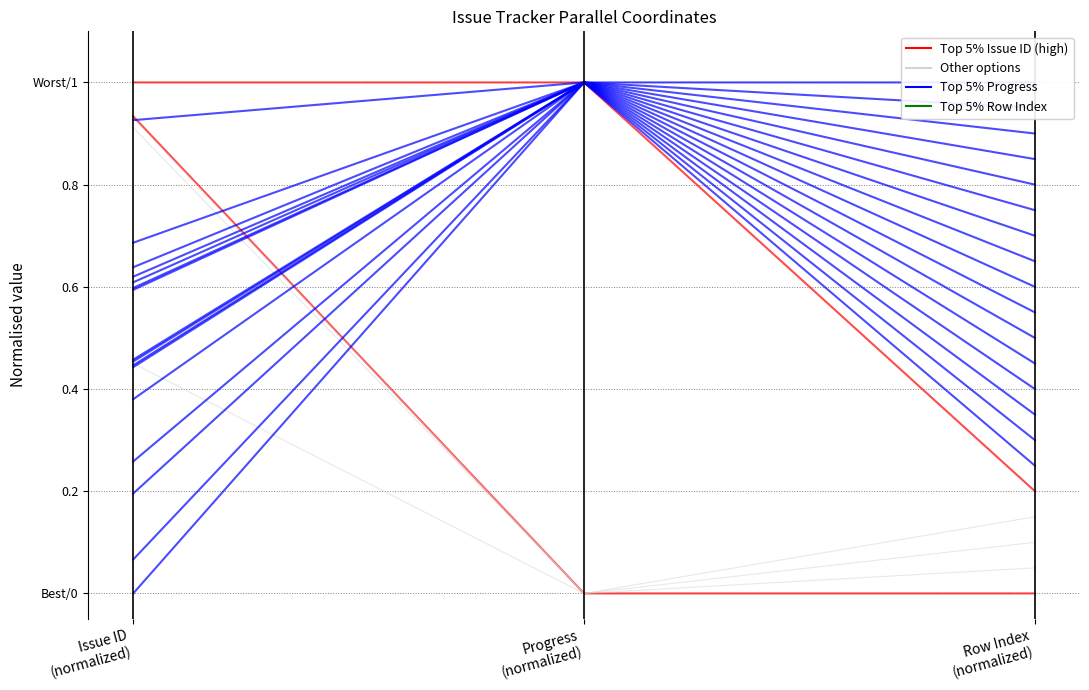

What is the difference between the Other options values at Issue ID
(normalized) and Row Index
(normalized)?

0.9